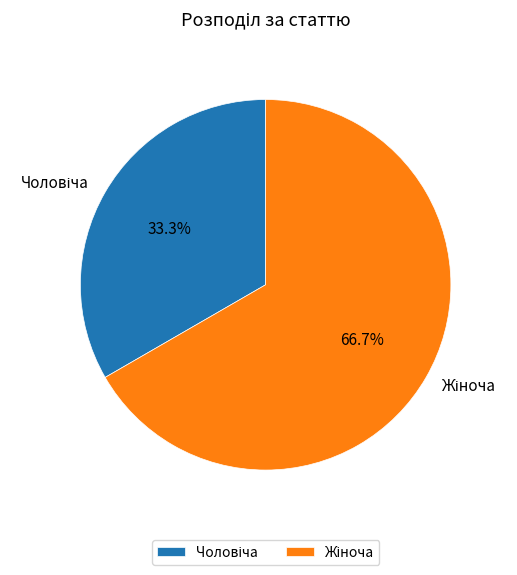

Is there any slice that represents more than half of the pie?

Yes